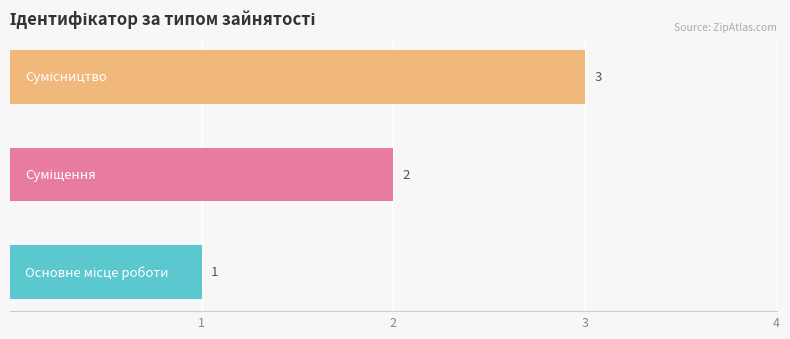

How many bars are there in total?

3